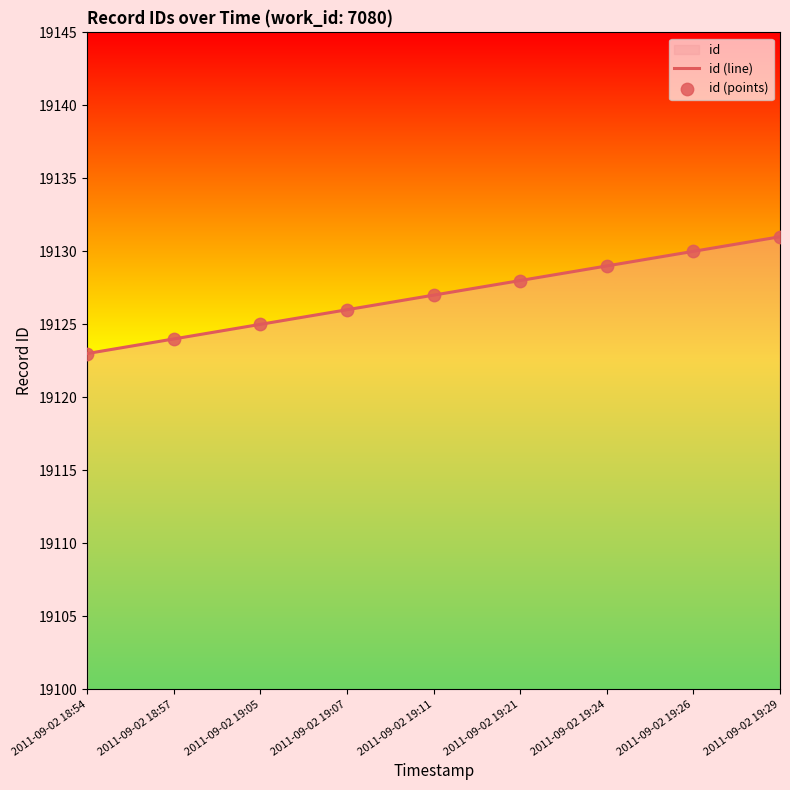

Which series reaches the minimum Y coordinate?

id (line)